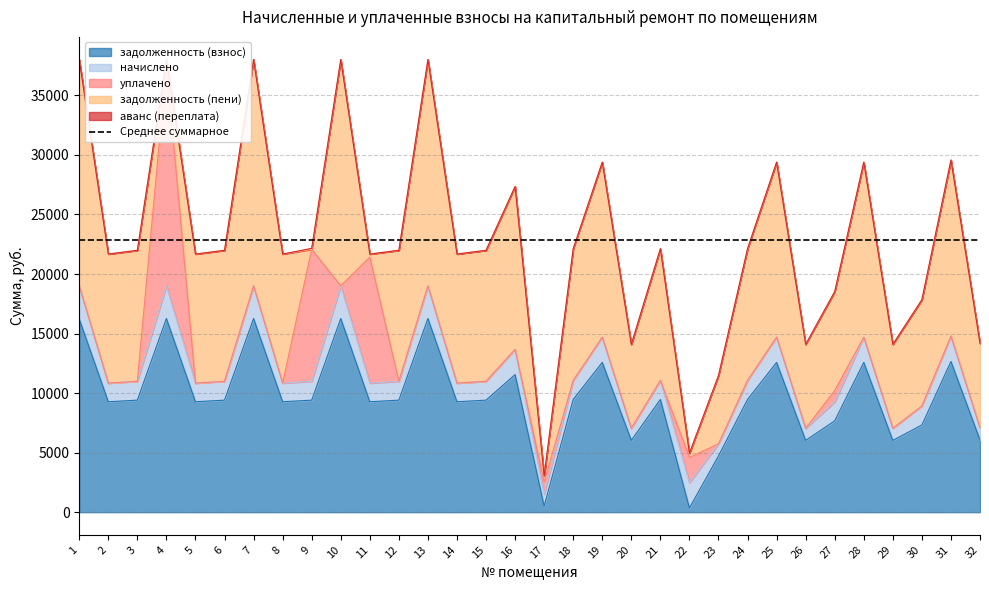

What is the difference between the maximum and second lowest values in the задолженность (пени) series?

18745.5